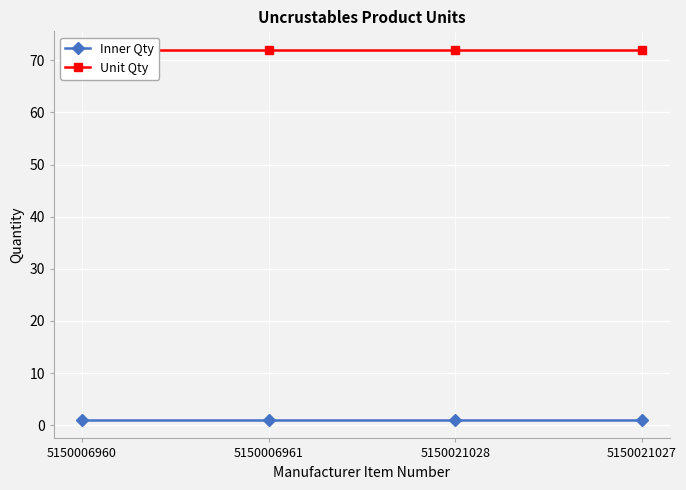

What is the label of the 3rd point from the left?

5150021028